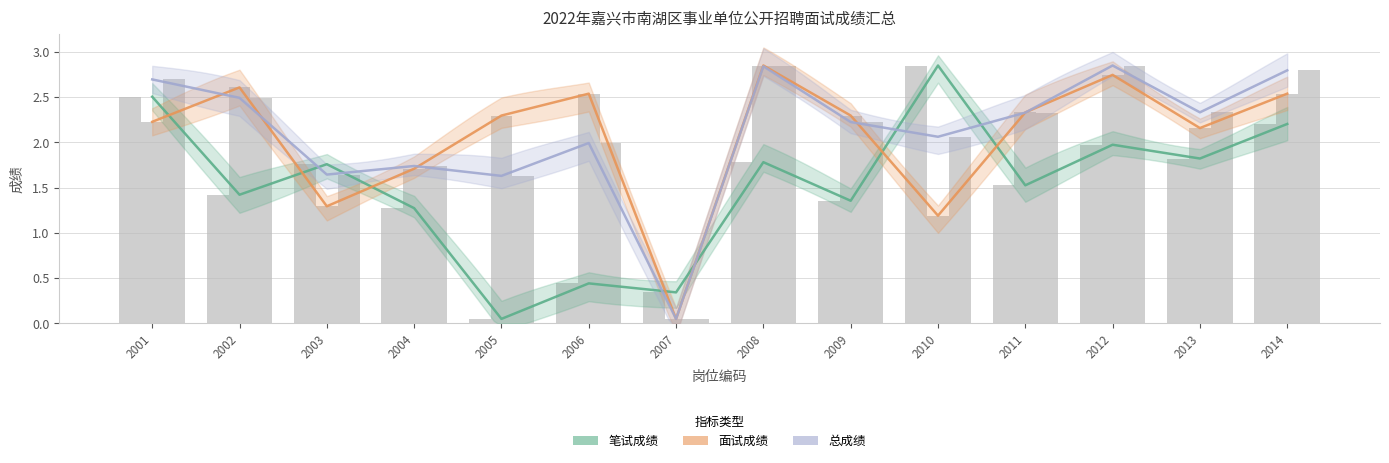

What is the difference between the 笔试成绩 values at 2005 and 2008?

1.7